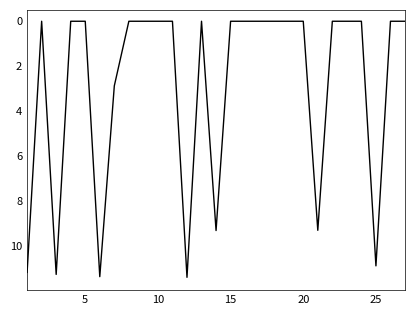

Is this an area chart (filled region under the line)?

No